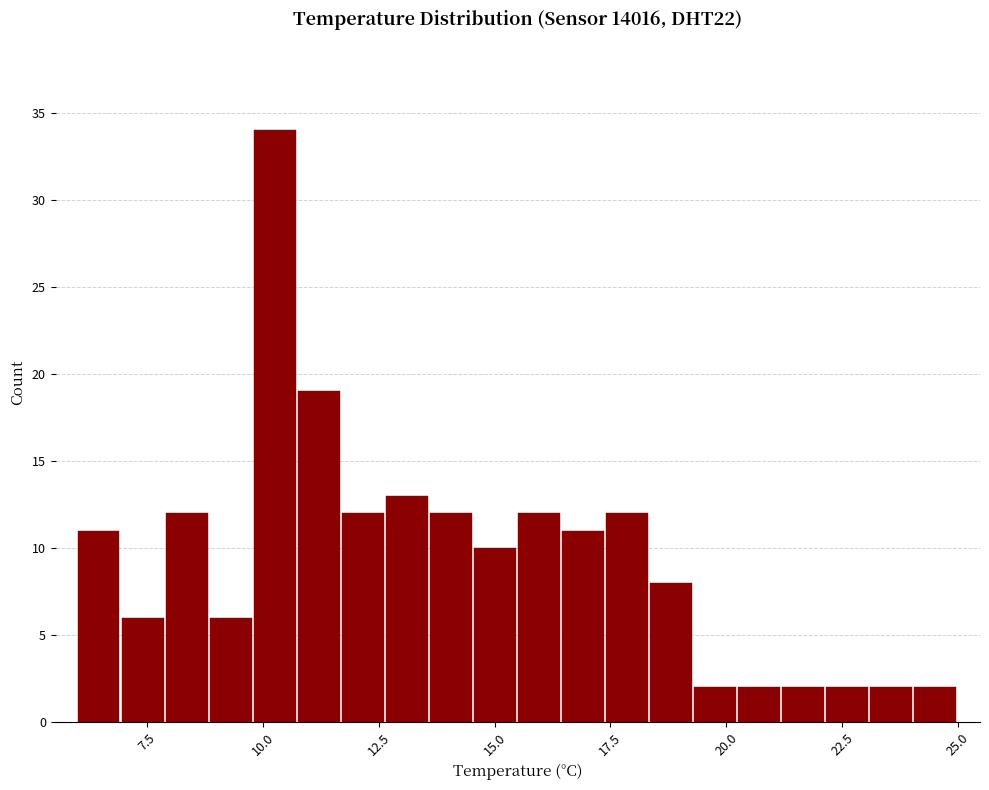

Around what value on the x-axis is the tallest bar? Give the approximate position of its centre, as read against the axis.

10.5